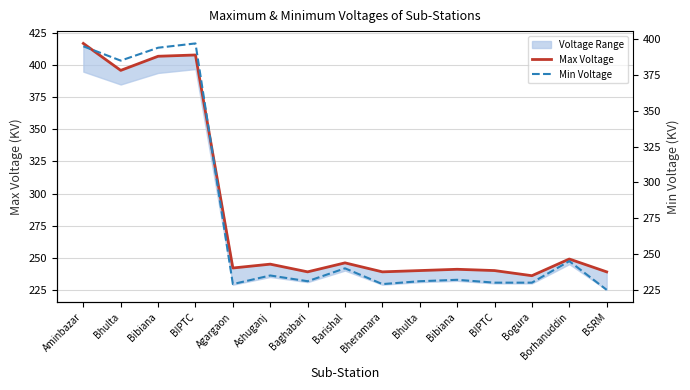

What is the smallest value displayed?

225